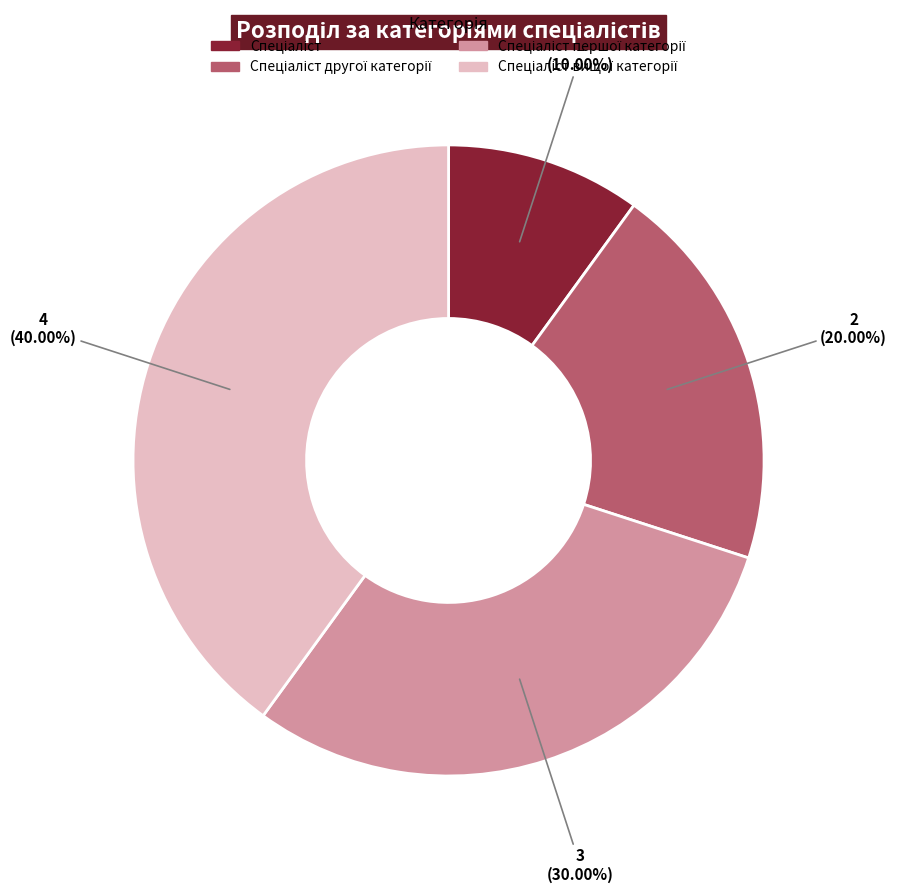

To the nearest percent, what is the average slice percentage?

25%